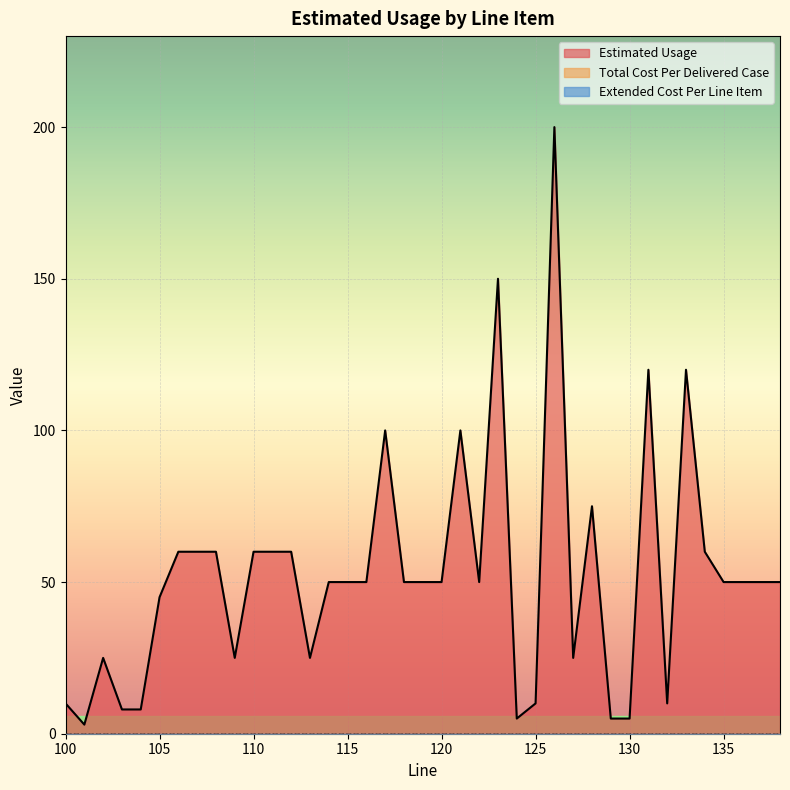

Which series has the largest range (max minus min)?

Estimated Usage